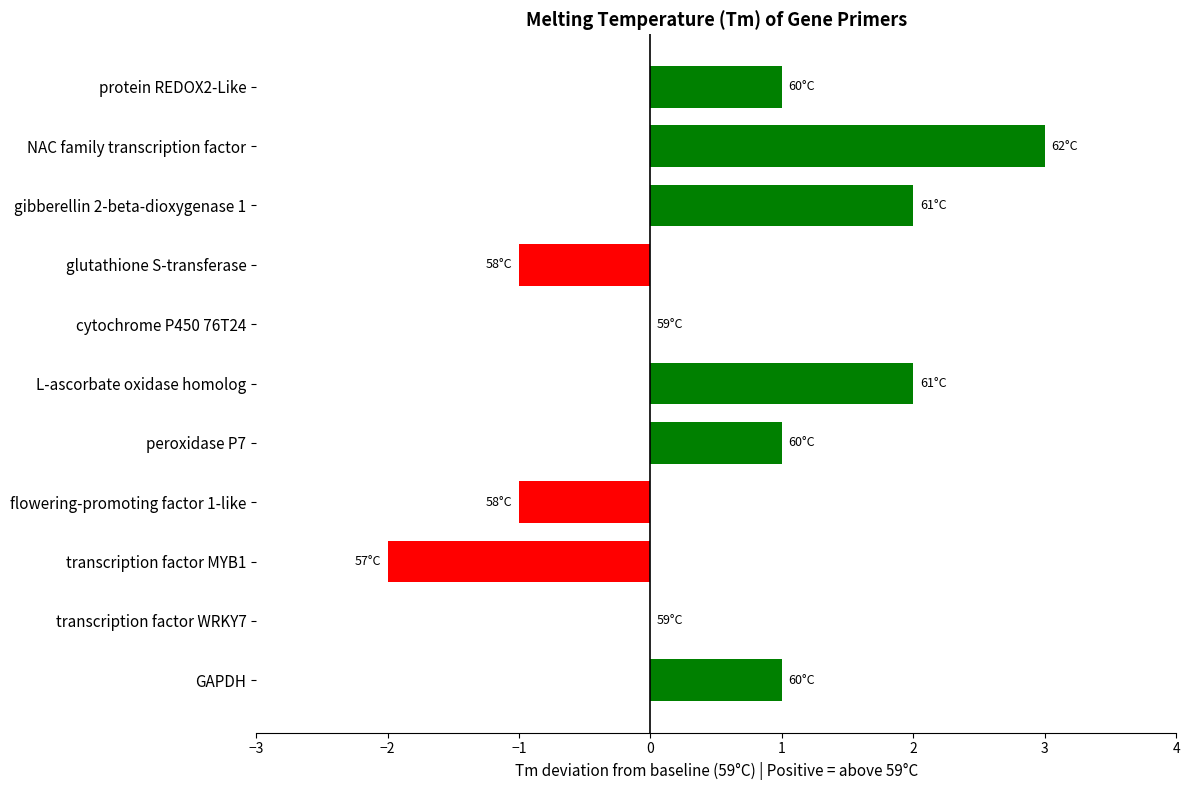

Is it true that the value at cytochrome P450 76T24 is 0?

True